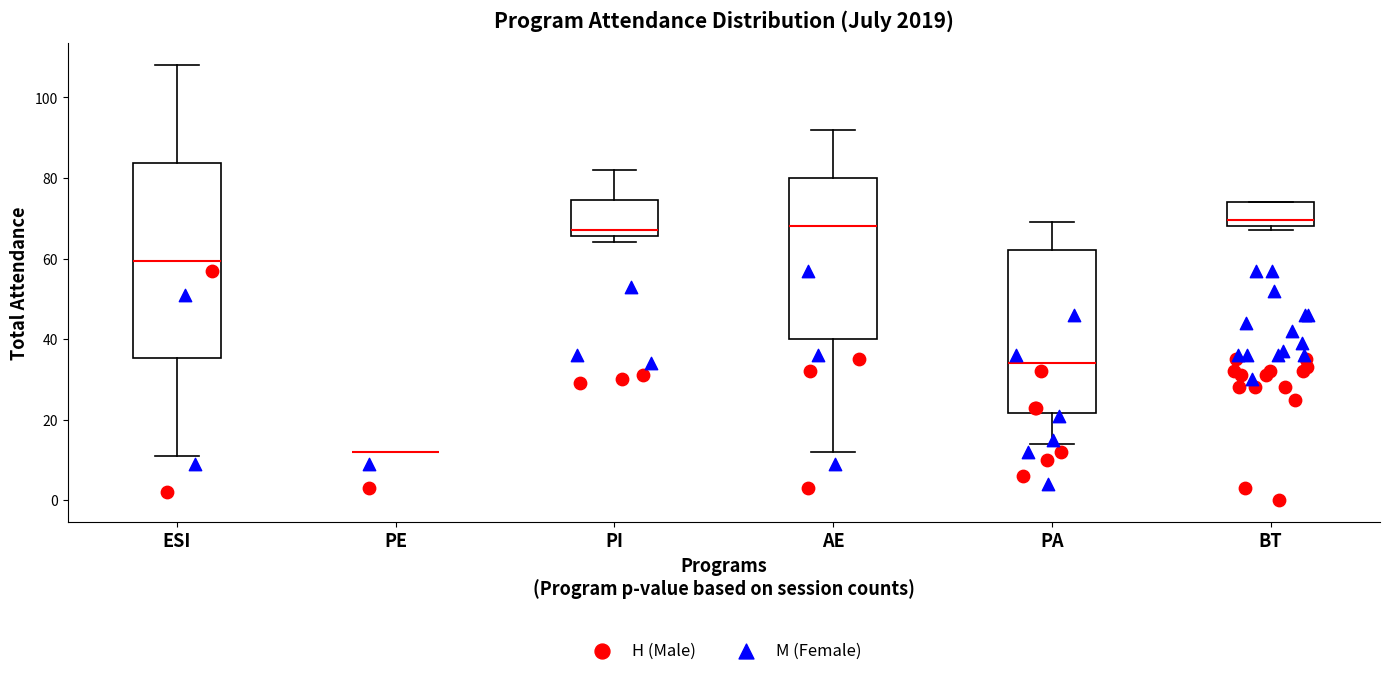

Where is the lower edge of the box for BT on the y-axis? The values are not printed on the chart, so give them approximately, as read against the axis.

68